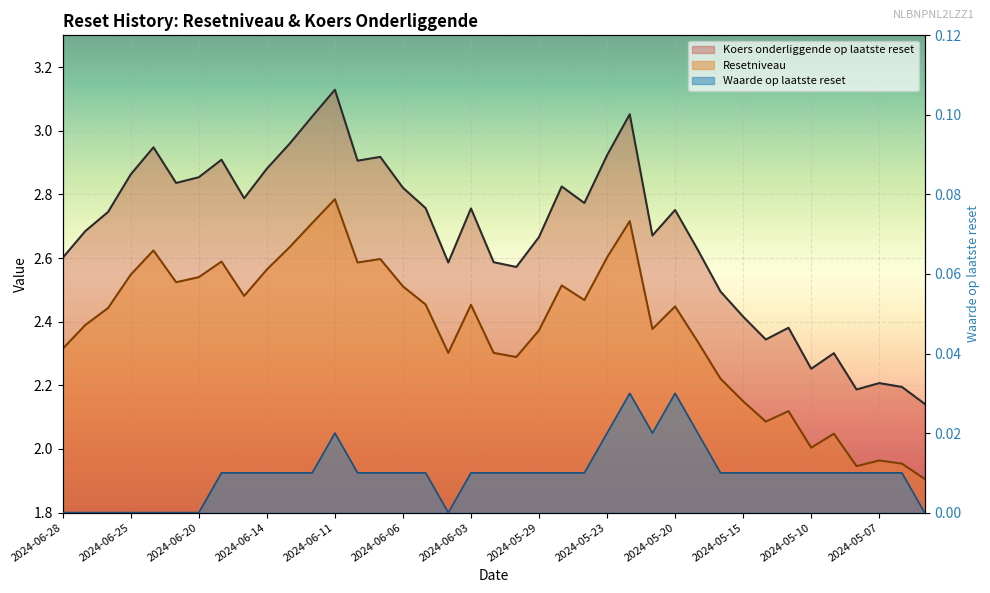

Which series has the largest total across all categories?

Koers onderliggende op laatste reset